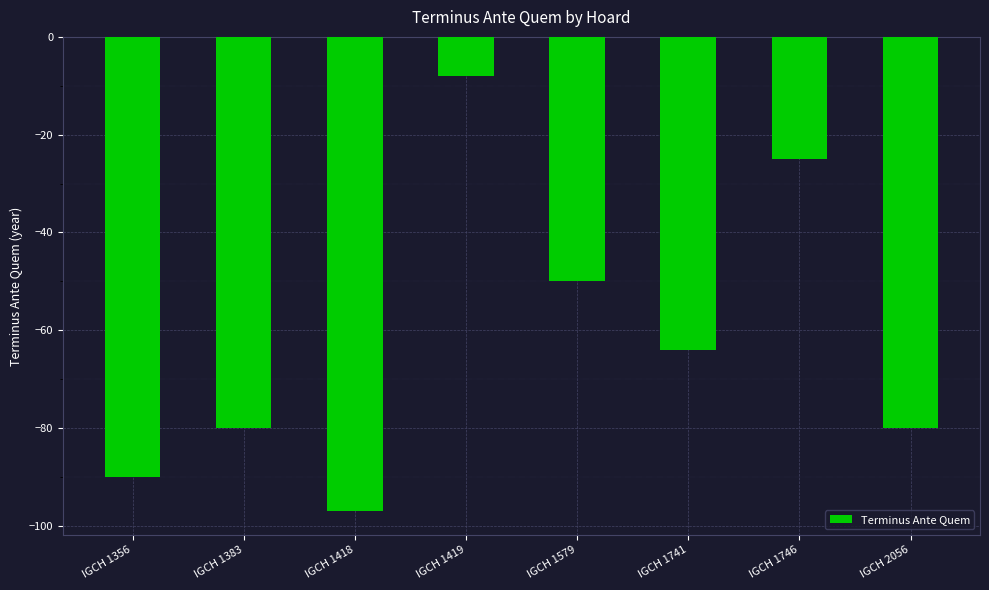

Which category has the lowest value across all series?

IGCH 1418